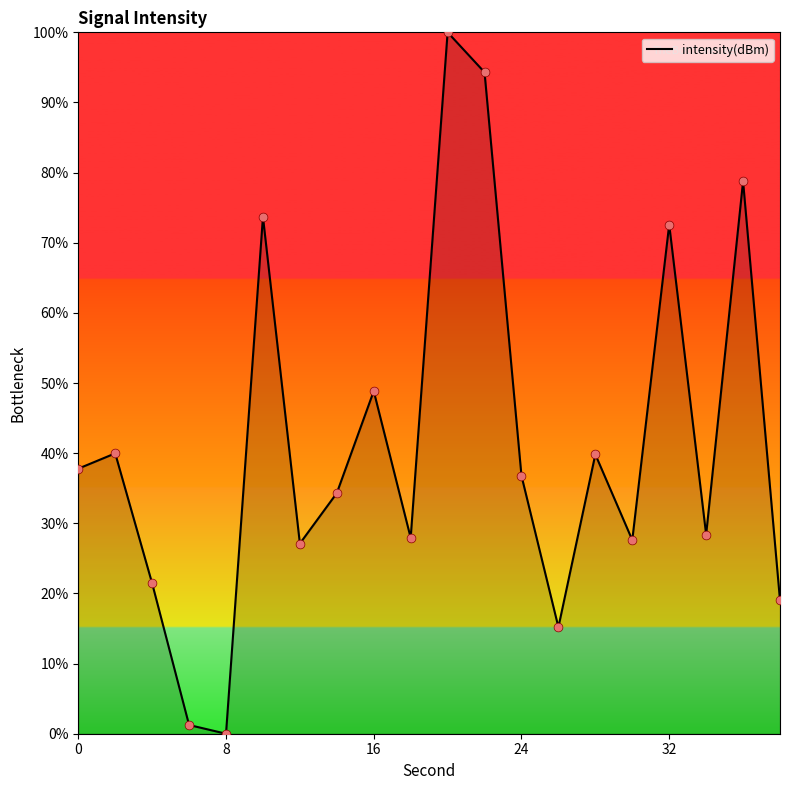

What is the difference between the maximum and minimum values?

100.0